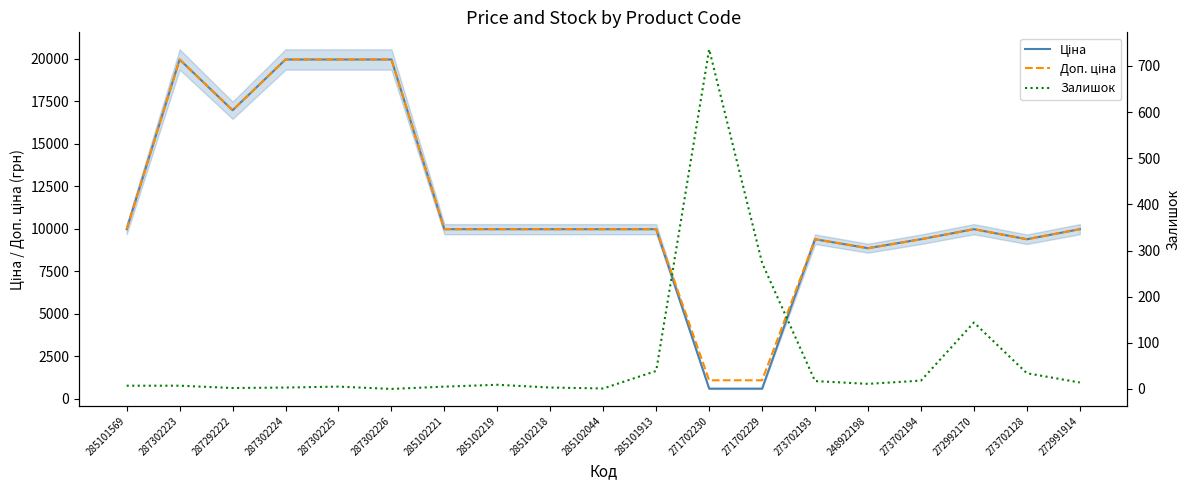

What is the difference between the second highest and second lowest values in the Залишок series?

272.0